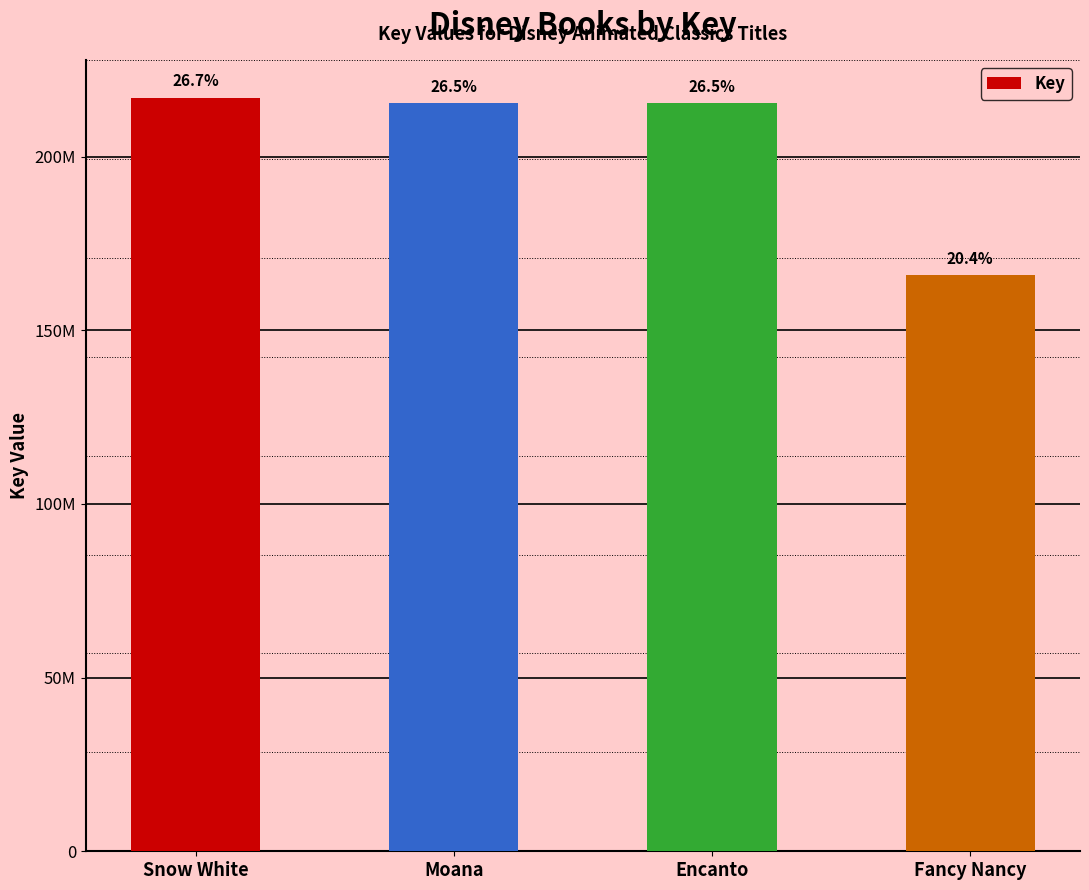

Are the bars horizontal?

No